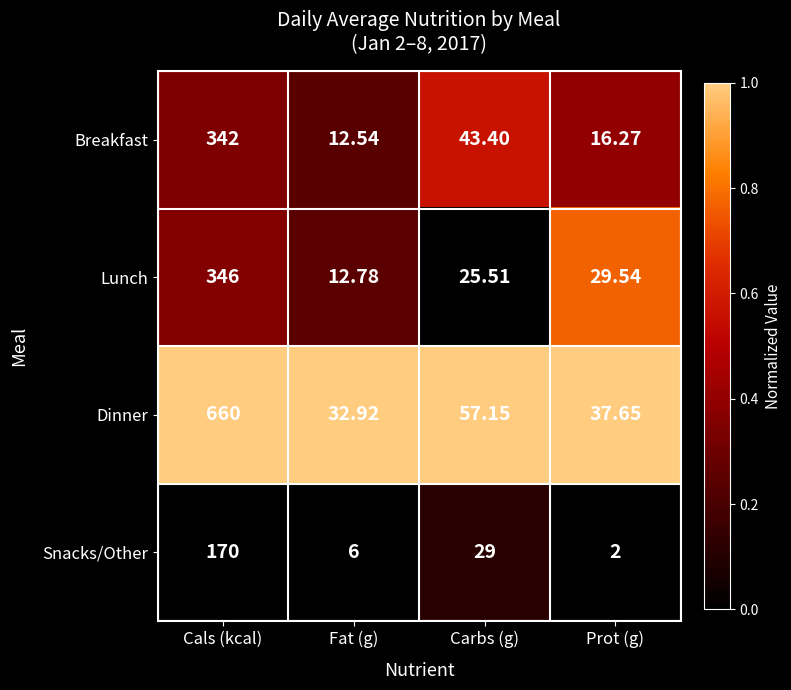

Which category has the lowest value in the Dinner series?

Fat (g)